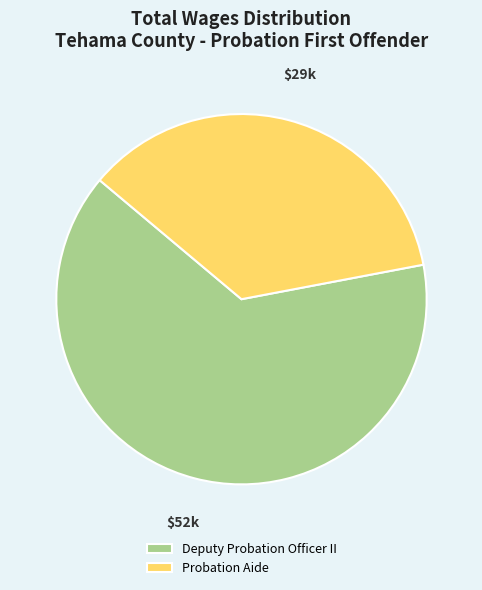

Which slice is the smallest?

Probation Aide